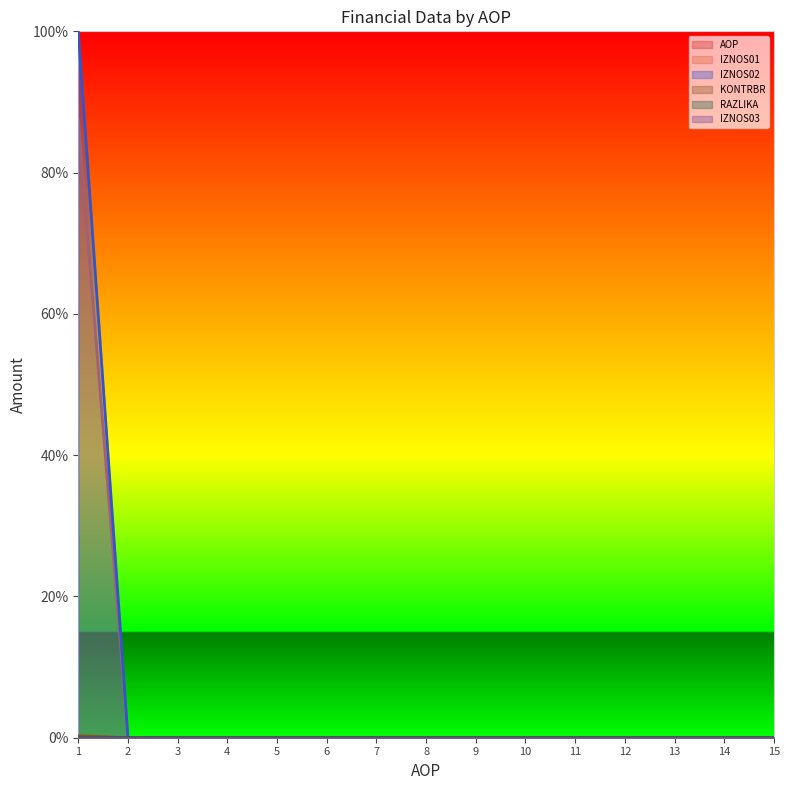

Which has a higher value, 4 or 5?

5